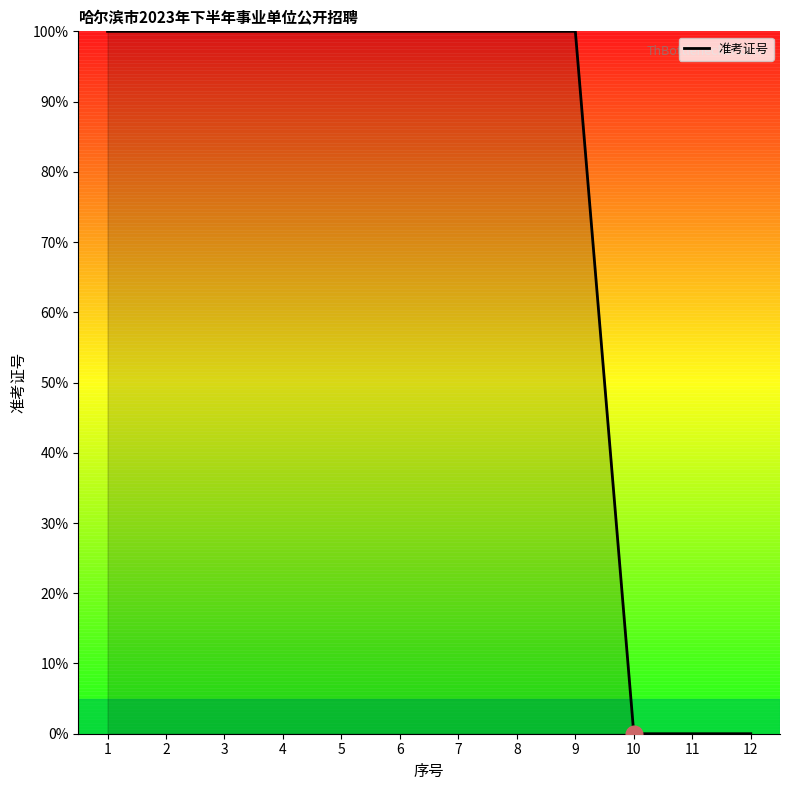

True or false: the data shows 100.0 at 5.

True